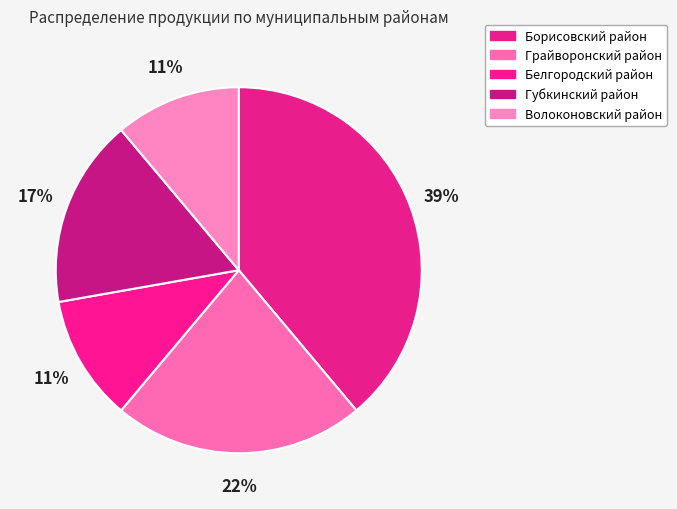

Which category has the biggest portion of the pie?

Борисовский район